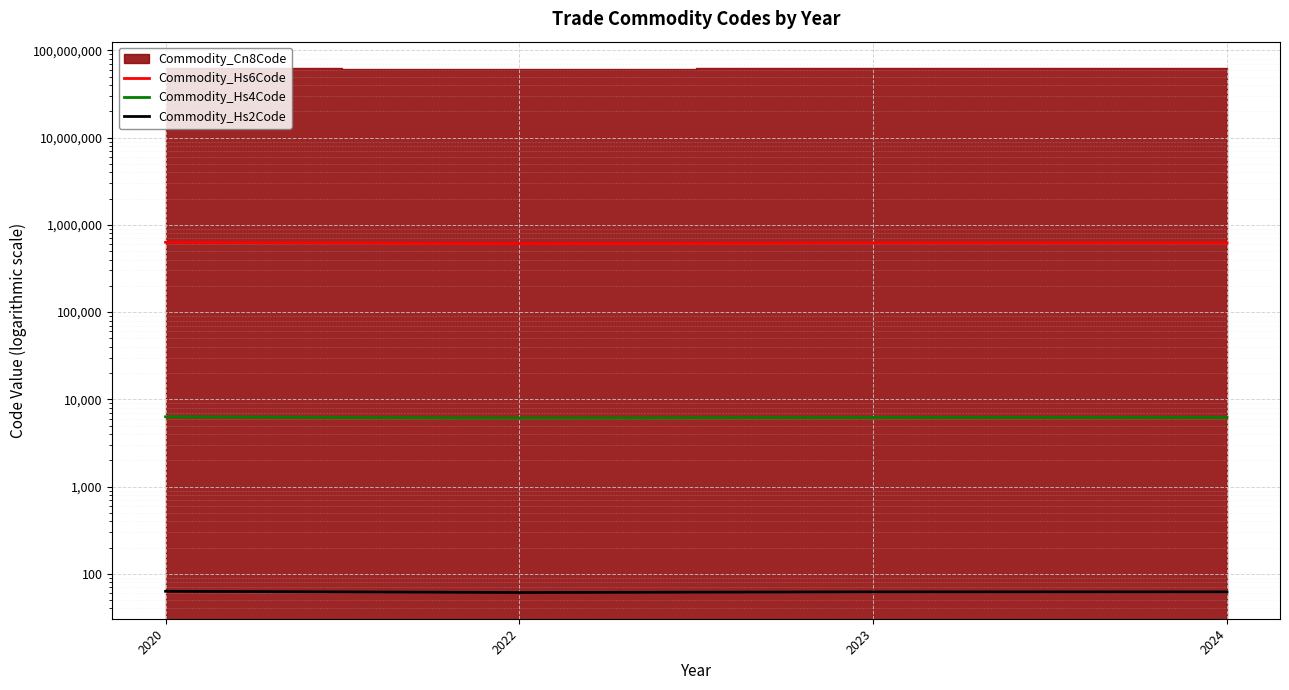

How many values in the Commodity_Hs6Code series are below 621133?

1